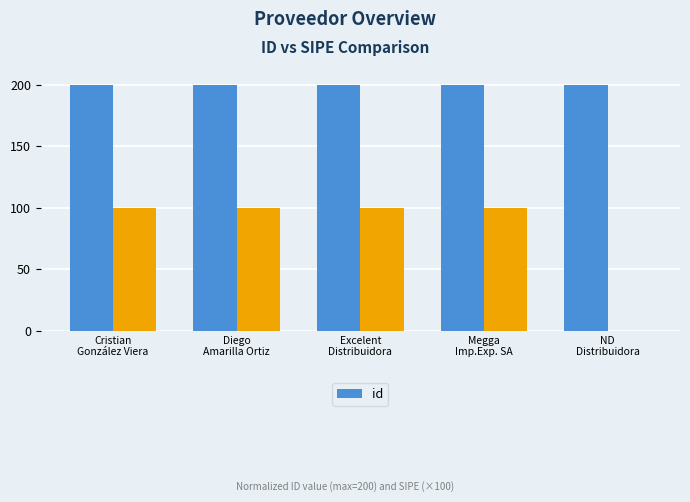

How many values are between 199 and 200?

5